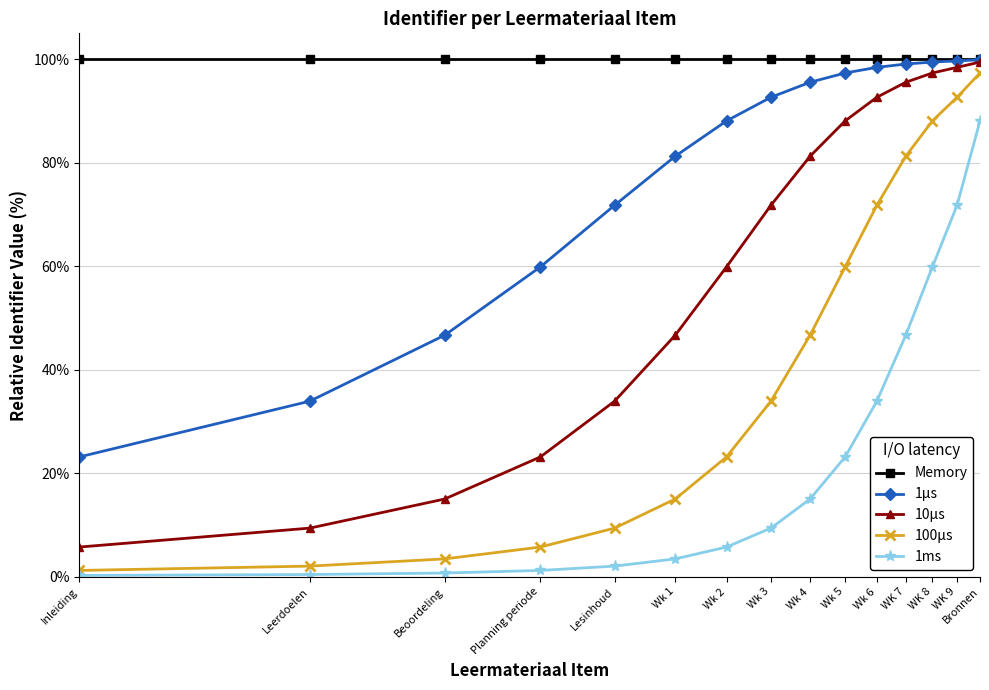

How many data points in 100µs are above 33?

8